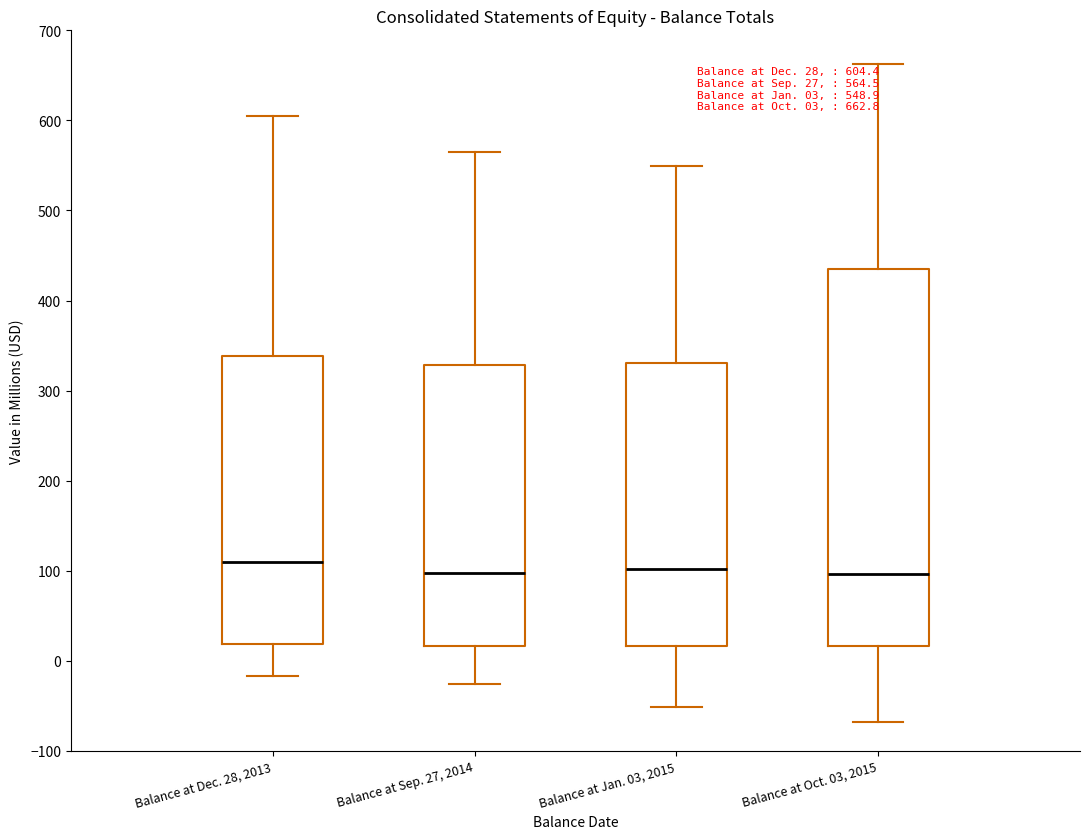

Comparing the boxes themselves (not the whiskers), which one is the tallest?

Balance at Oct. 03, 2015